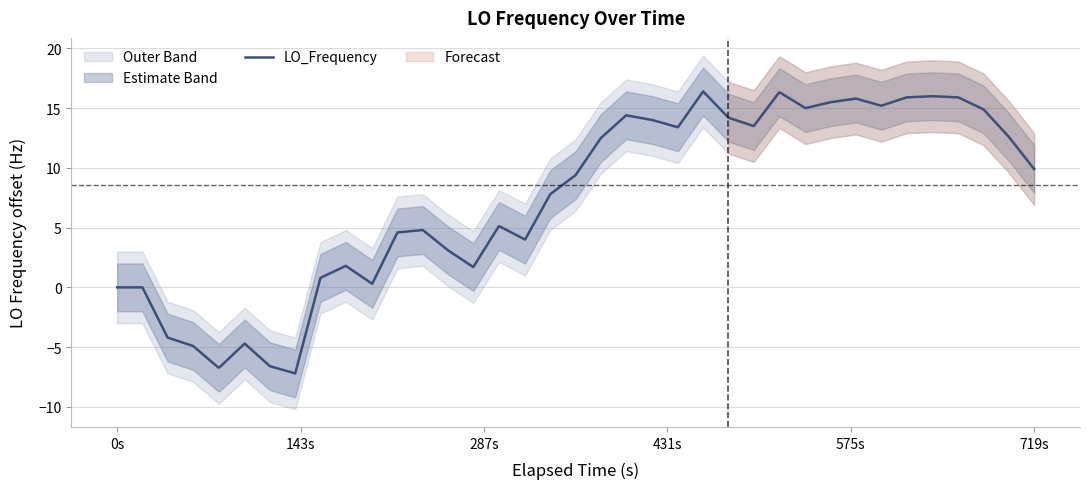

What is the minimum value for LO_Frequency?

-7.2